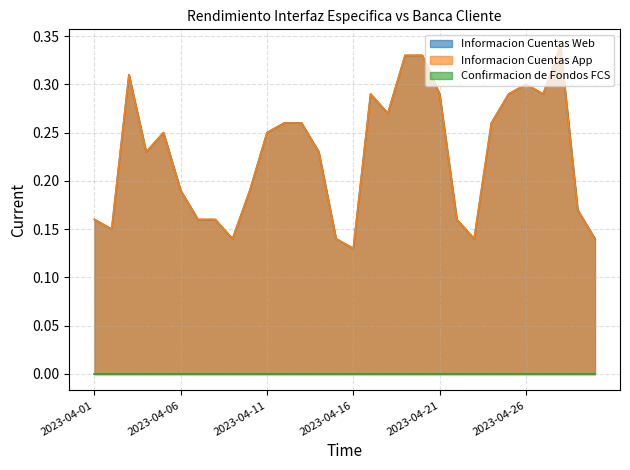

Rank the categories by Informacion Cuentas Web value from lowest to highest.

2023-04-16, 2023-04-09, 2023-04-15, 2023-04-23, 2023-04-30, 2023-04-02, 2023-04-01, 2023-04-07, 2023-04-08, 2023-04-22, 2023-04-29, 2023-04-06, 2023-04-10, 2023-04-04, 2023-04-14, 2023-04-05, 2023-04-11, 2023-04-12, 2023-04-13, 2023-04-24, 2023-04-18, 2023-04-17, 2023-04-21, 2023-04-25, 2023-04-27, 2023-04-26, 2023-04-03, 2023-04-19, 2023-04-20, 2023-04-28